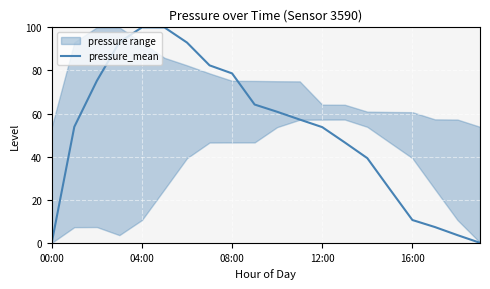

How many lines are shown in the chart?

1